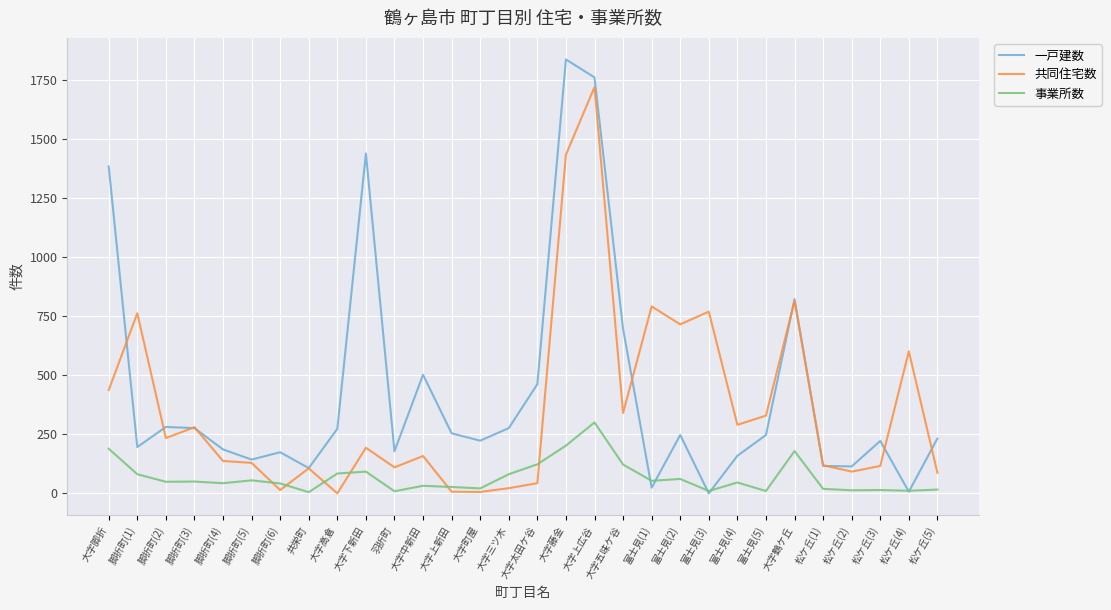

Rank the series by their average value, from highest to lowest.

一戸建数, 共同住宅数, 事業所数